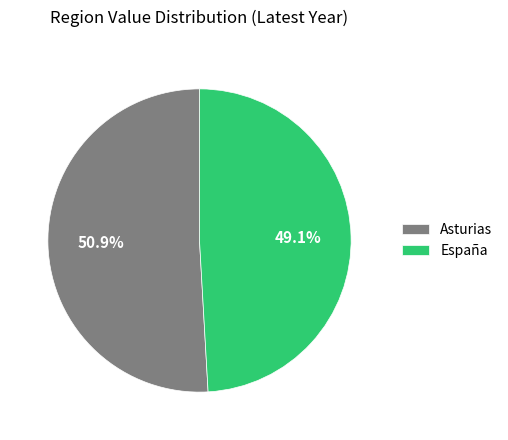

What is the ratio of the value at Asturias to the value at España?

1.0